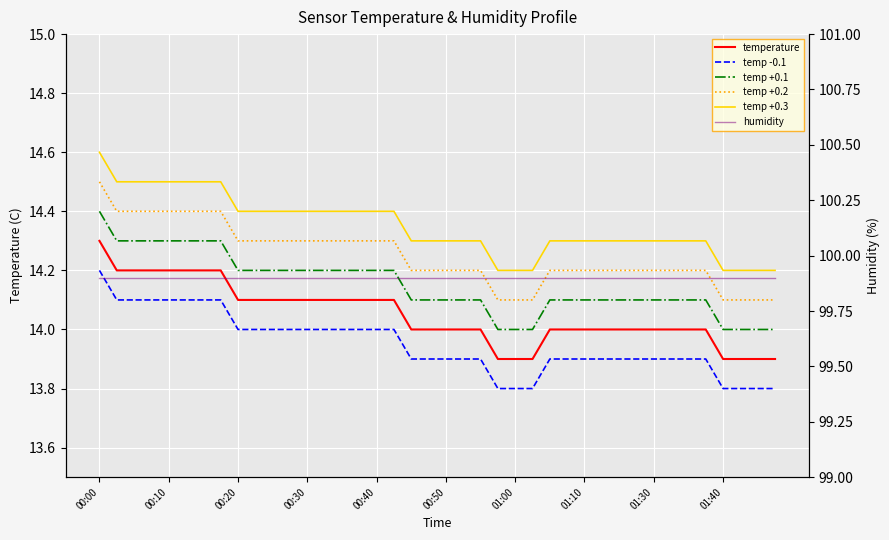

What is the sum of all temp +0.3 values?

574.0